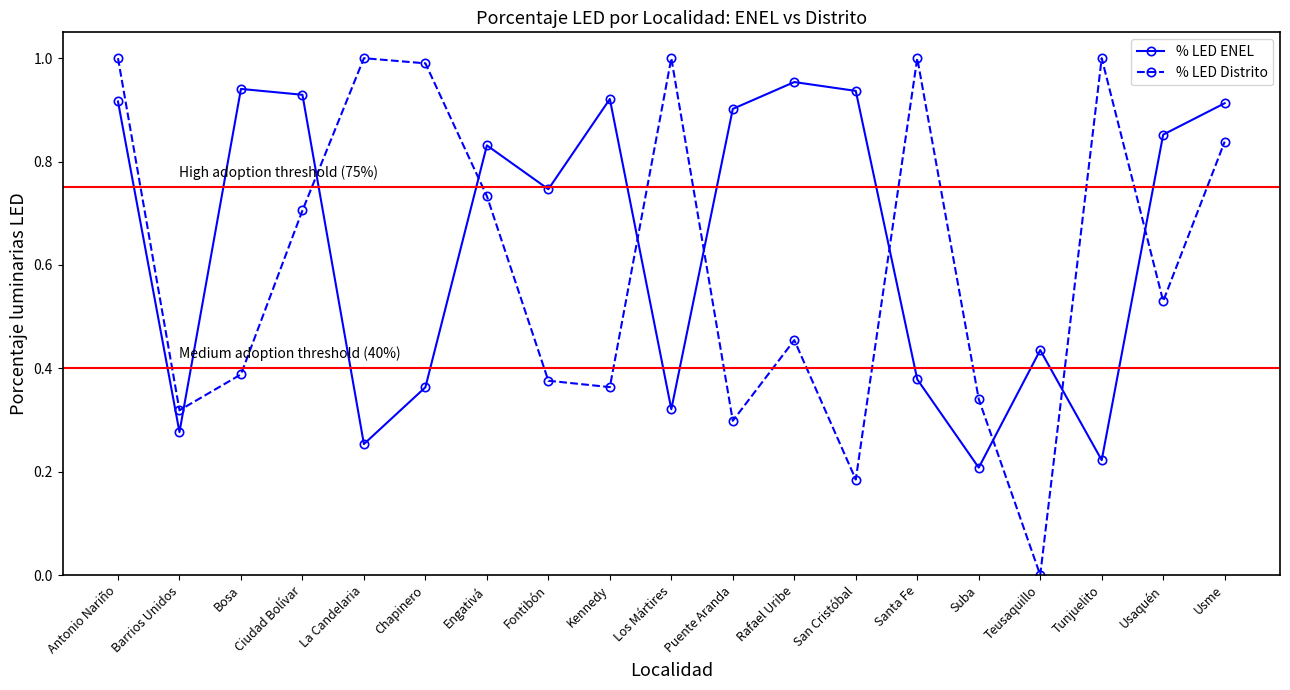

At Usme, list the series in order from smallest to largest.

% LED Distrito, % LED ENEL